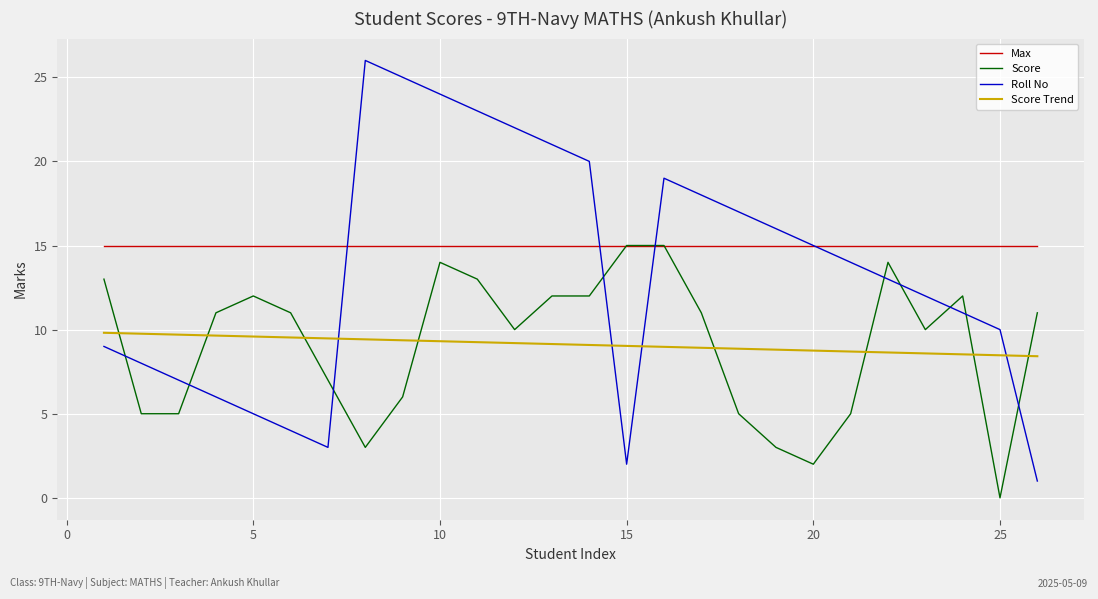

Which series has the widest spread of values?

Roll No